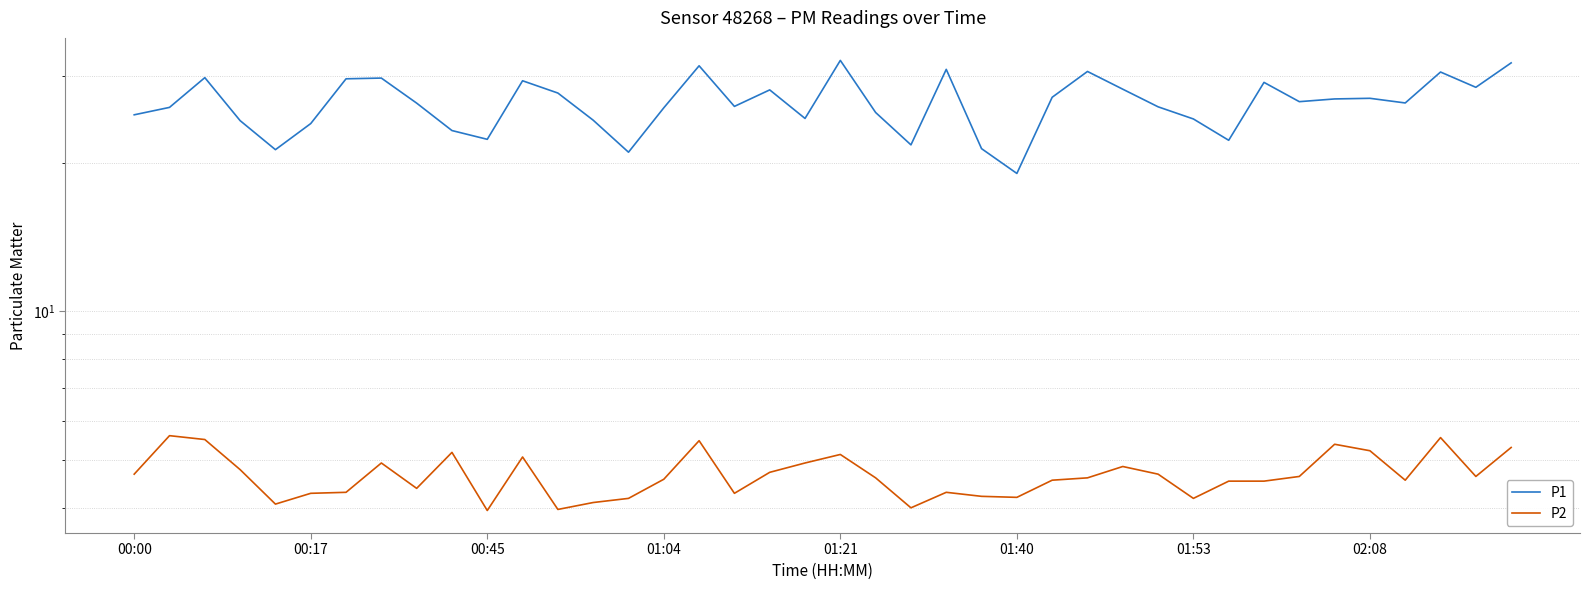

True or false: P2 and P1 intersect in this chart.

False